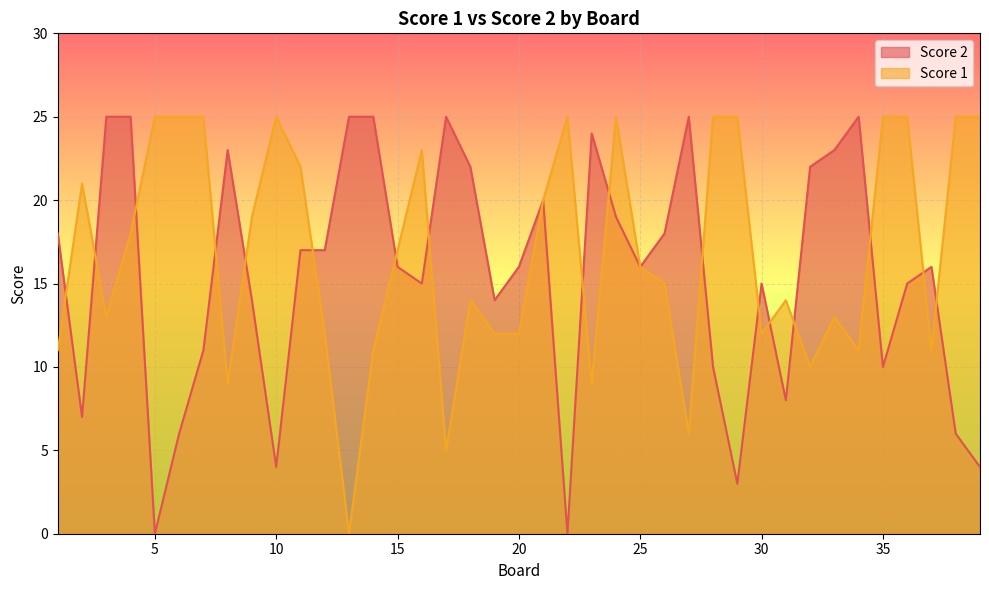

Where is Score 2 nearest to the value 12?

7